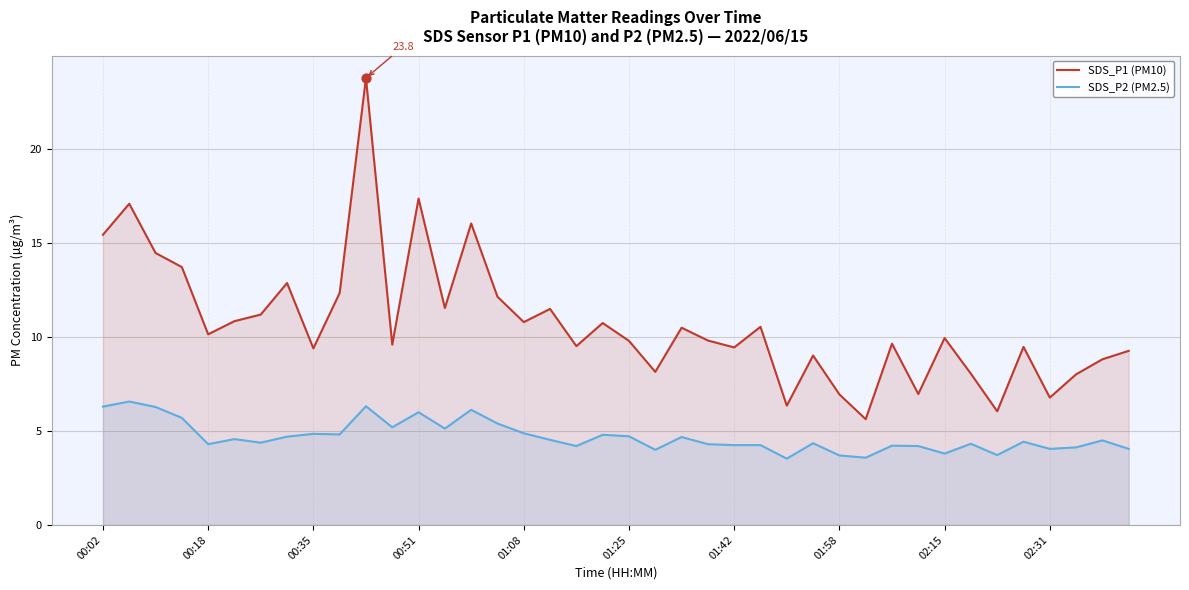

At which category is the sum across all series the highest?

10